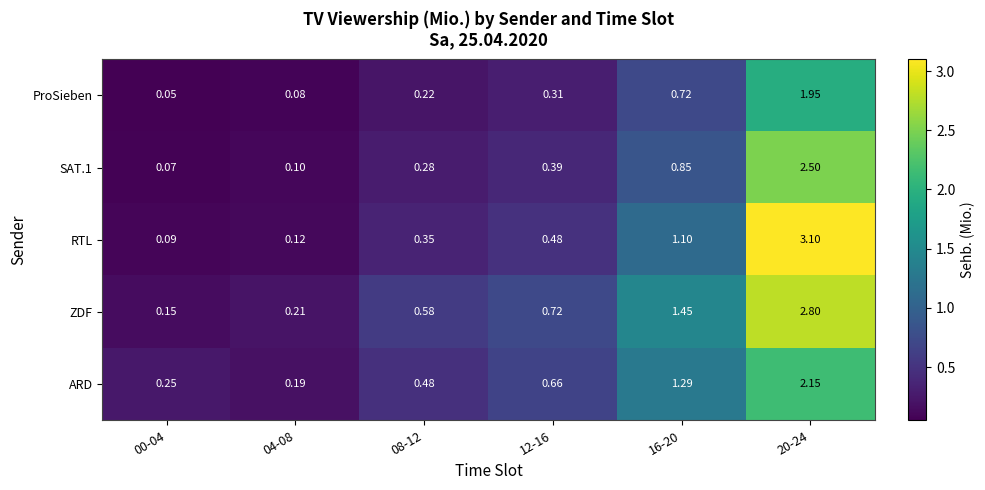

Is the value of ZDF at 08-12 greater than the value of ProSieben at 20-24?

No